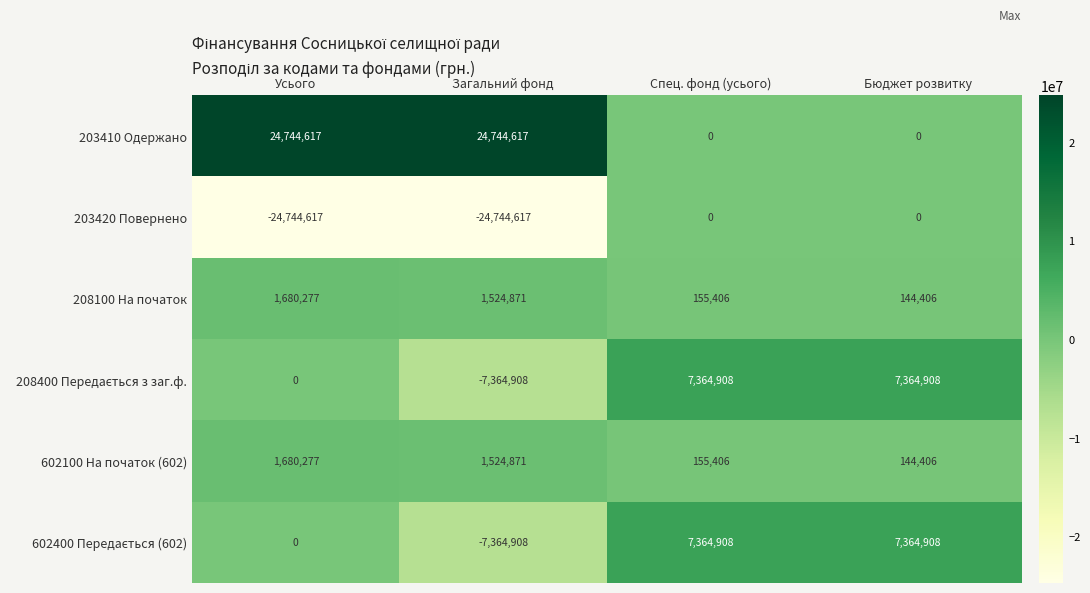

List the labels in order of 602100 На початок (602) value, largest first.

Усього, Загальний фонд, Спец. фонд (усього), Бюджет розвитку